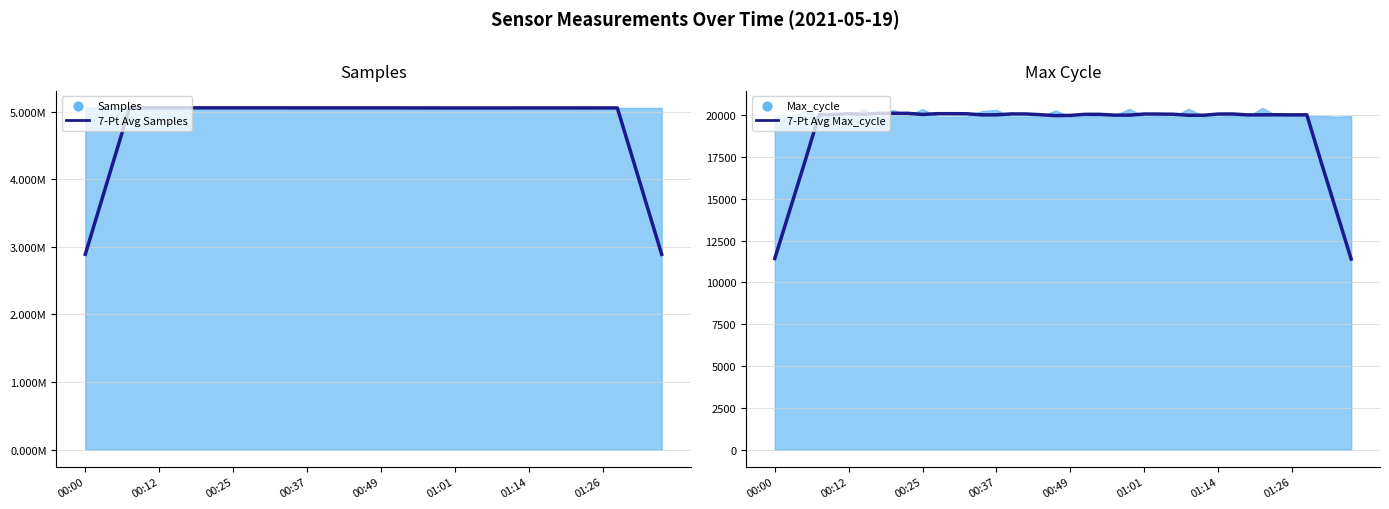

At how many categories does at least one series exceed 3148622?

38